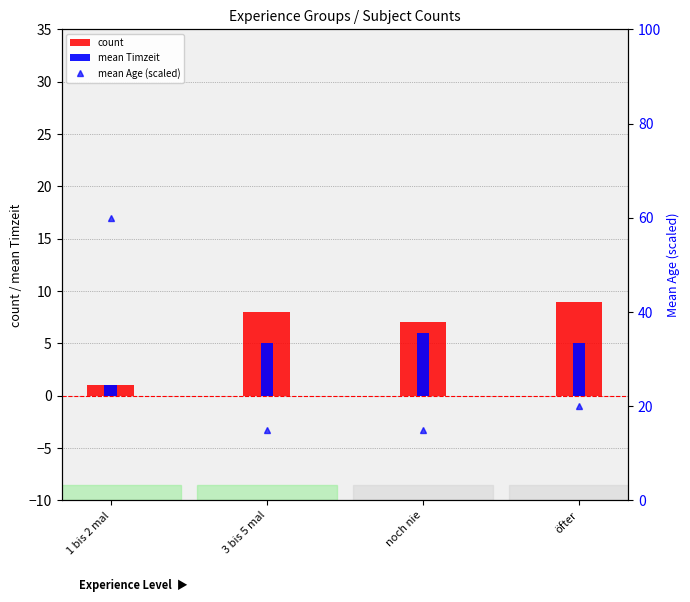

The count series shows 9 at öfter. True or false?

True